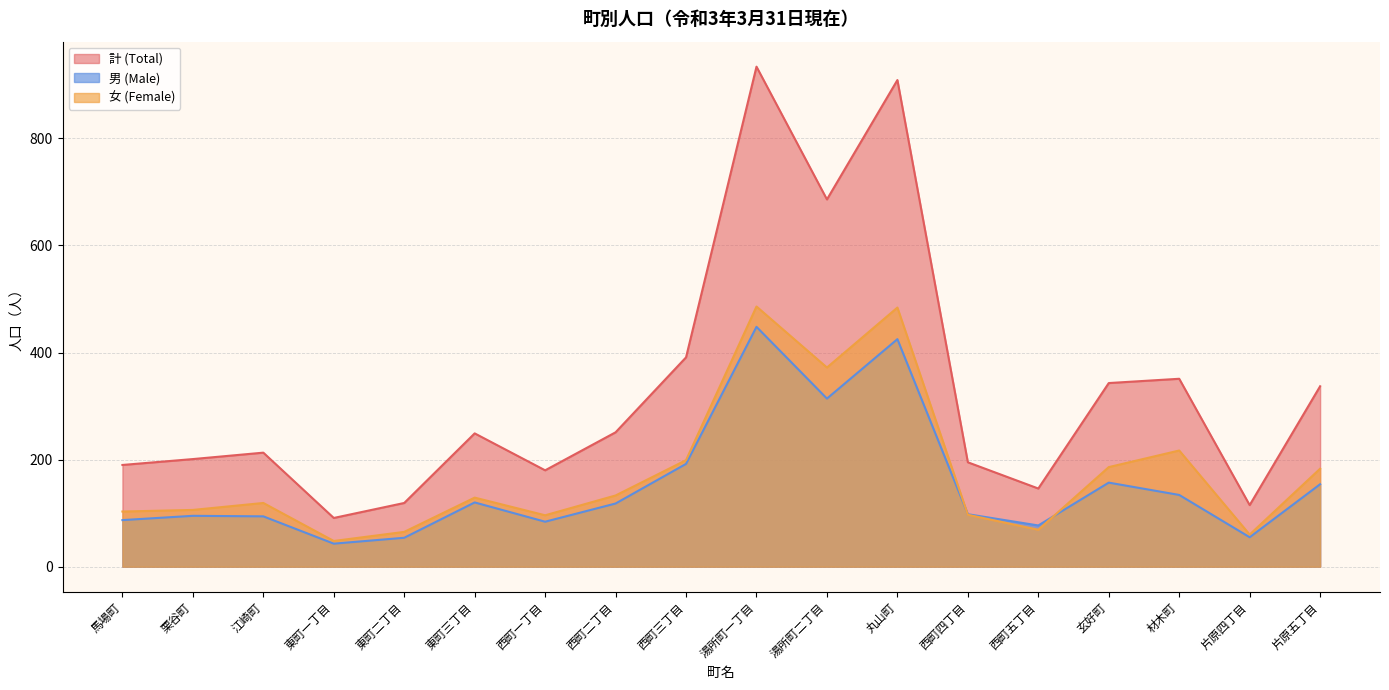

Rank the series by their maximum value, from highest to lowest.

計 (Total), 女 (Female), 男 (Male)